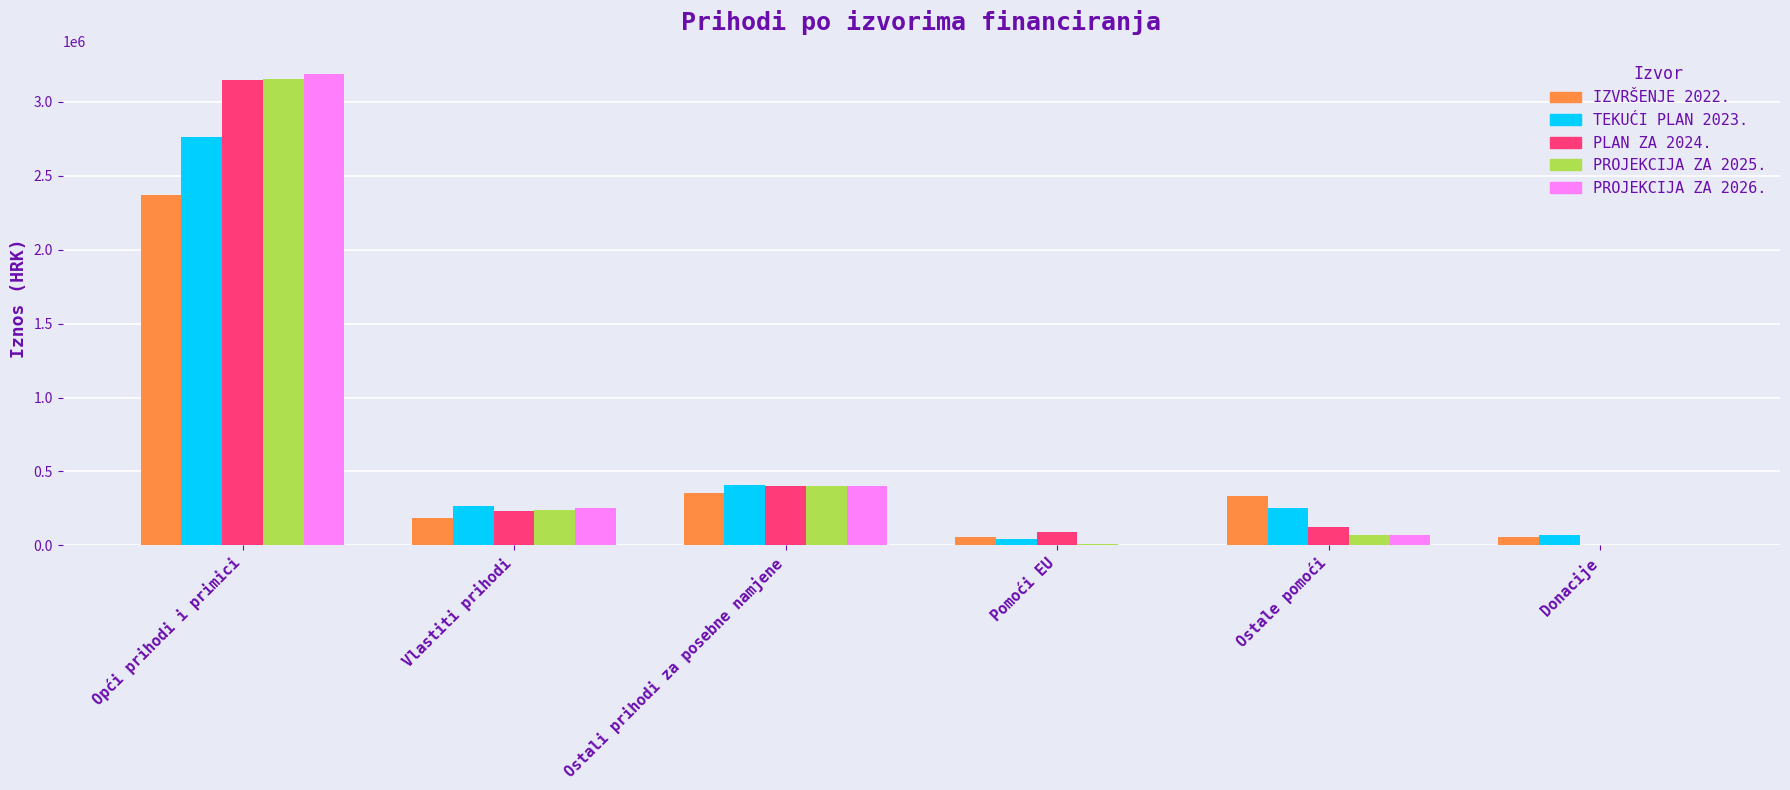

Is the value of TEKUĆI PLAN 2023. at Pomoći EU greater than the value of IZVRŠENJE 2022. at Ostale pomoći?

No